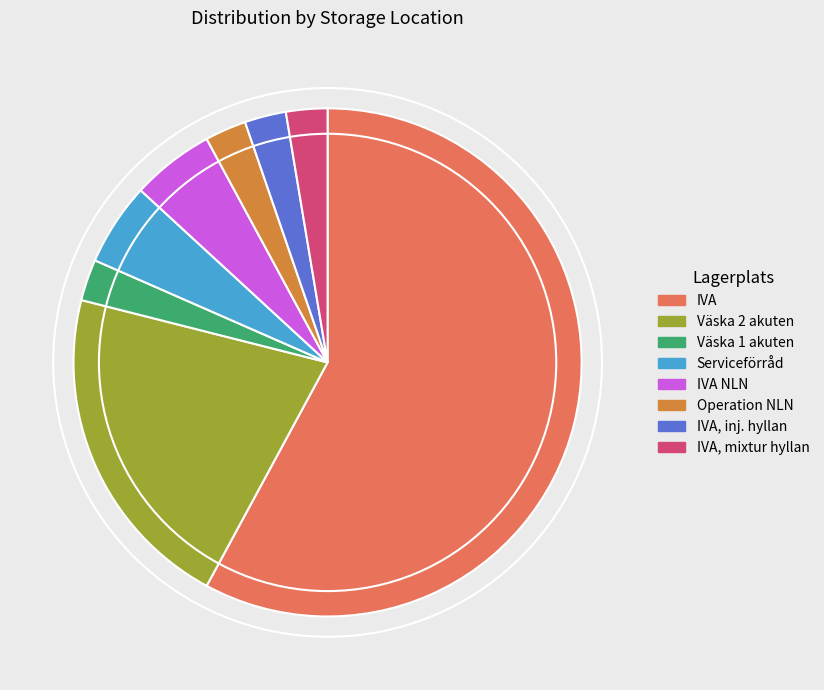

What is the majority slice?

IVA